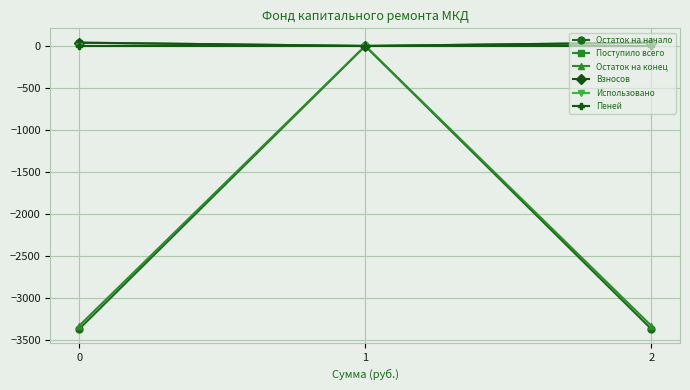

How many lines are shown in the chart?

6